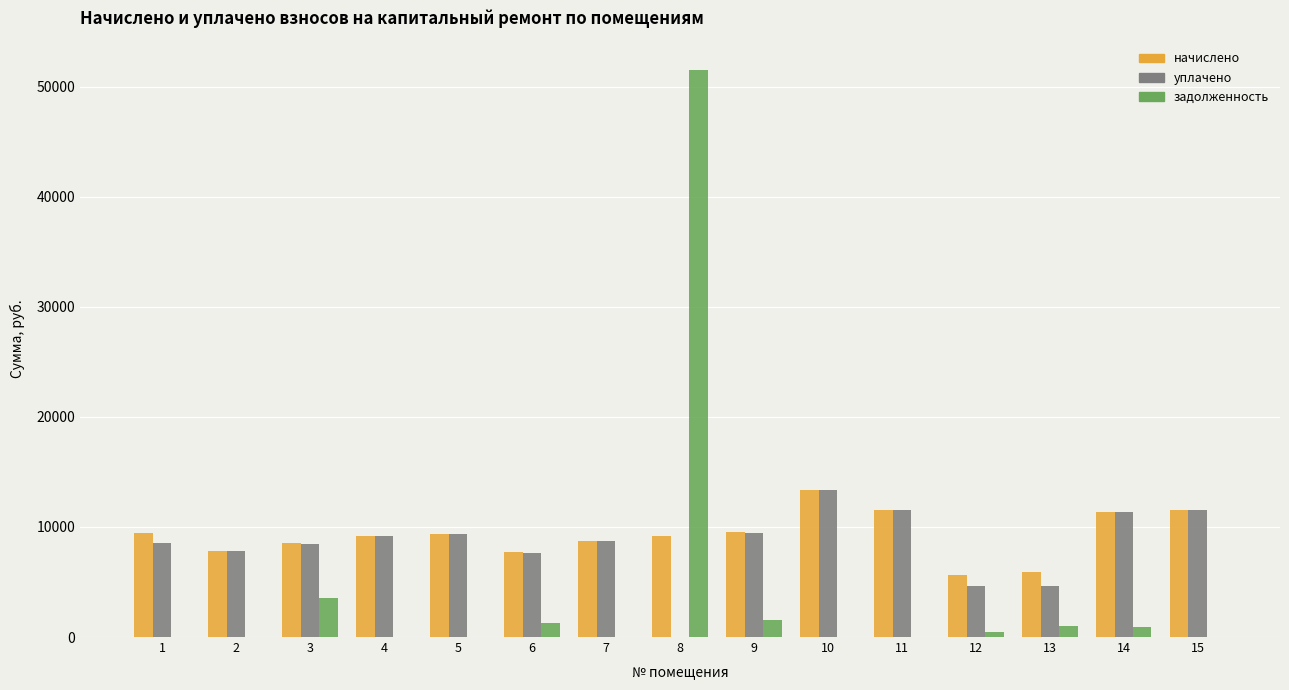

What is the average value of the начислено series?

9250.4